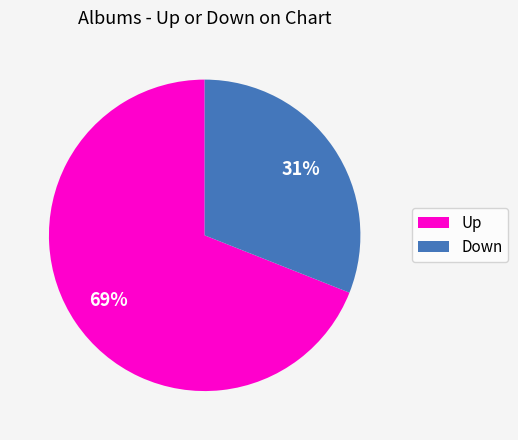

Count the number of slices in the pie.

2